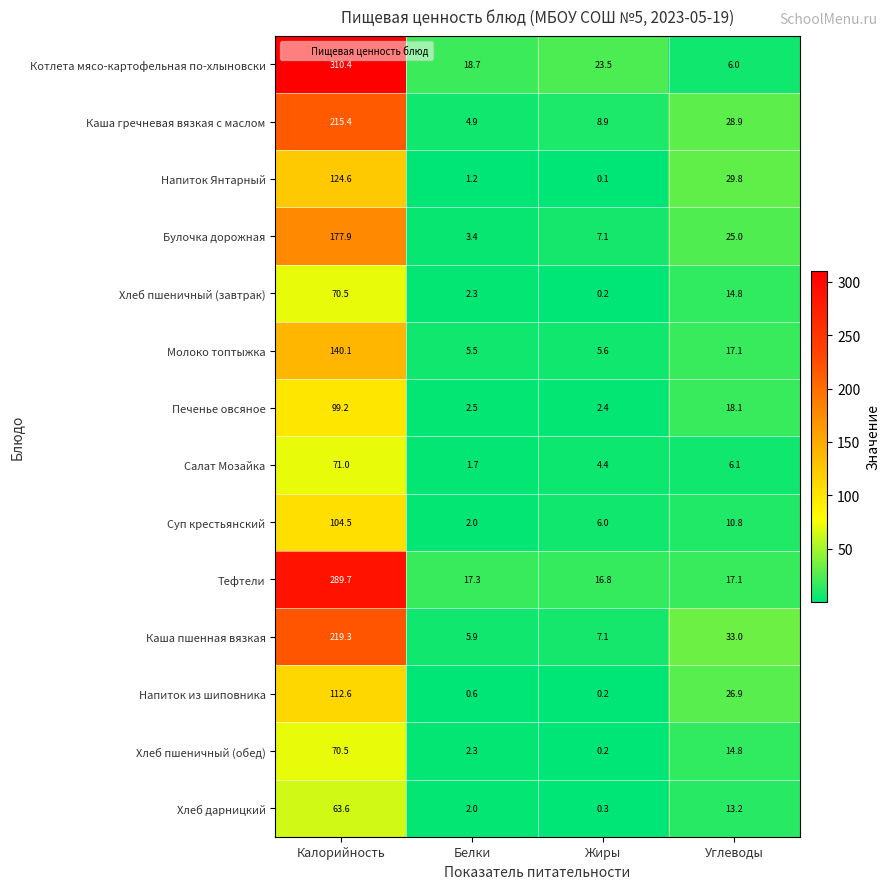

What is the difference between the highest and lowest values at Калорийность?

246.8